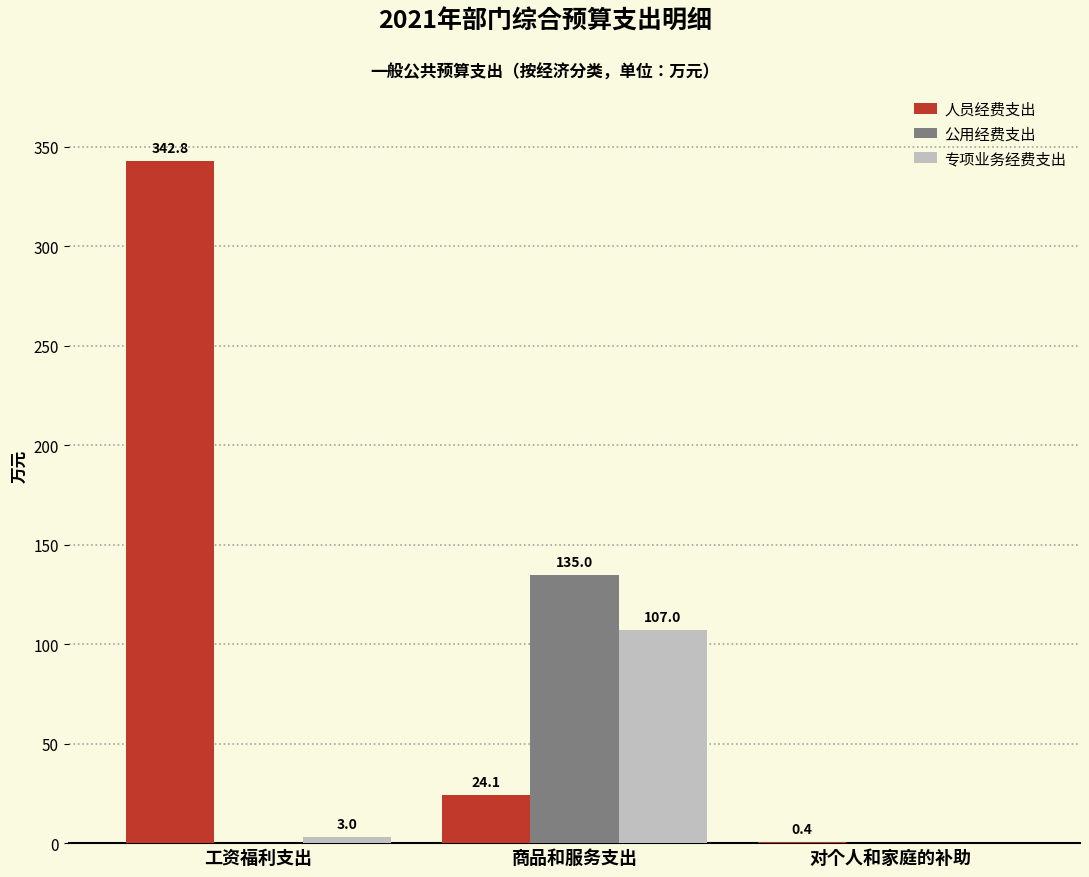

Reading left to right, what are all the values shown in this chart?

人员经费支出: 工资福利支出=342.8	商品和服务支出=24.1	对个人和家庭的补助=0.4
公用经费支出: 工资福利支出=0.0	商品和服务支出=135.0	对个人和家庭的补助=0.0
专项业务经费支出: 工资福利支出=3.0	商品和服务支出=107.0	对个人和家庭的补助=0.0